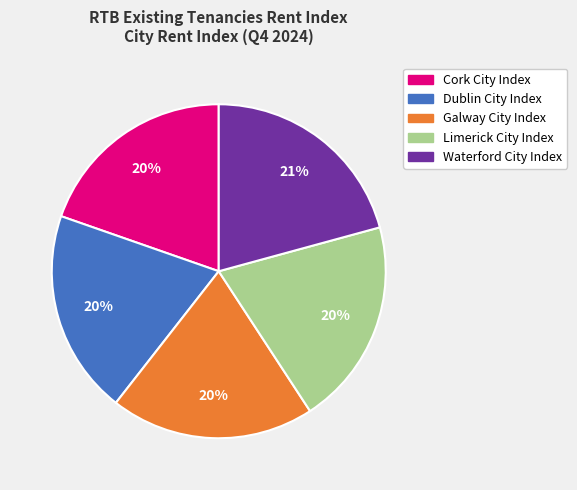

To the nearest percent, what is the combined percentage of Waterford City Index and Dublin City Index?

41%